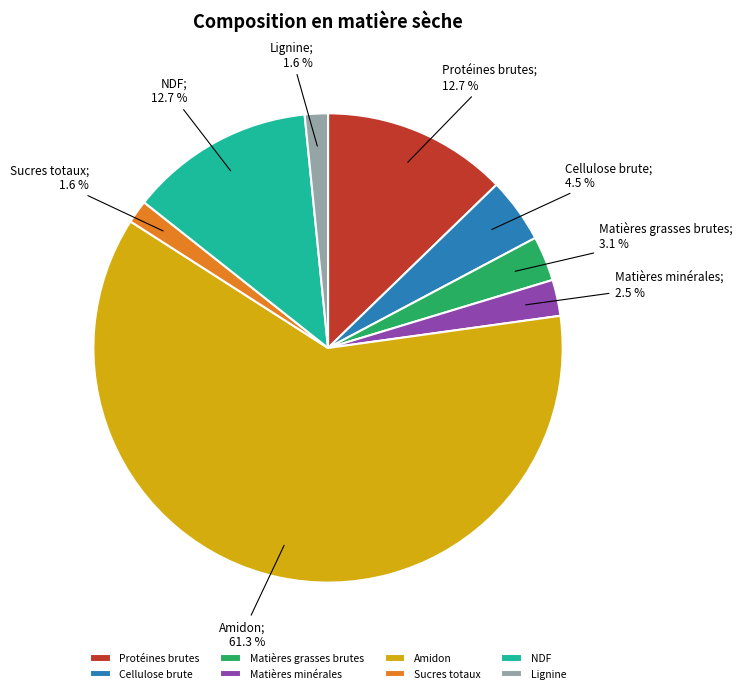

What is the majority slice?

Amidon